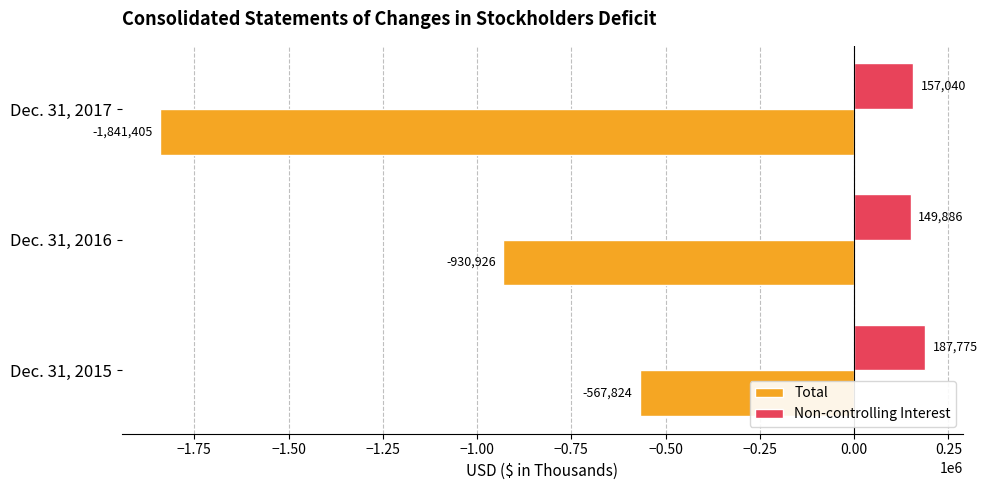

Rank the series by their average value, from highest to lowest.

Non-controlling Interest, Total